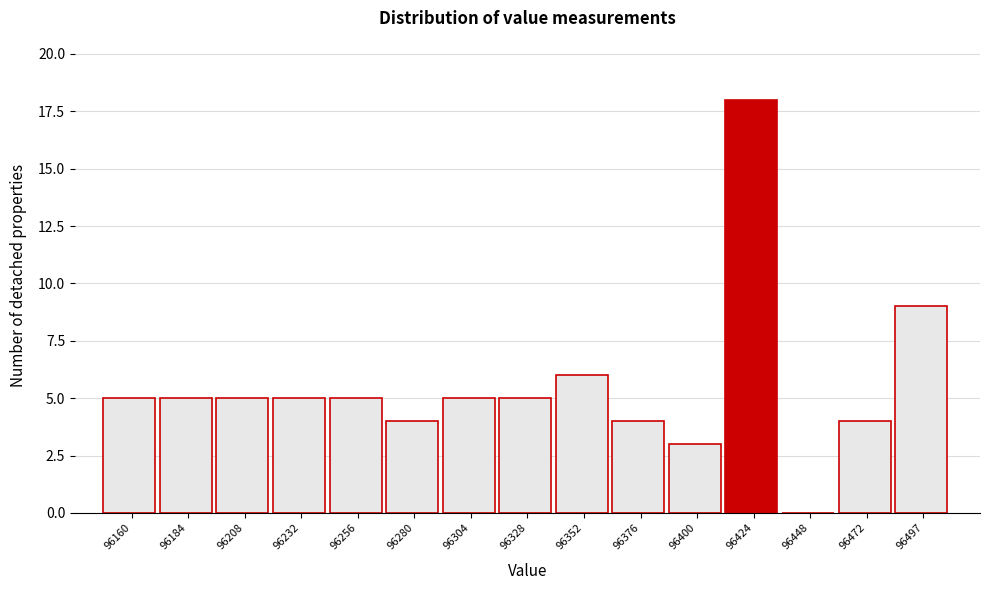

Reading left to right, what are all the values shown in this chart?

96160=5	96184=5	96208=5	96232=5	96256=5	96280=4	96304=5	96328=5	96352=6	96376=4	96400=3	96424=18	96448=0	96472=4	96497=9